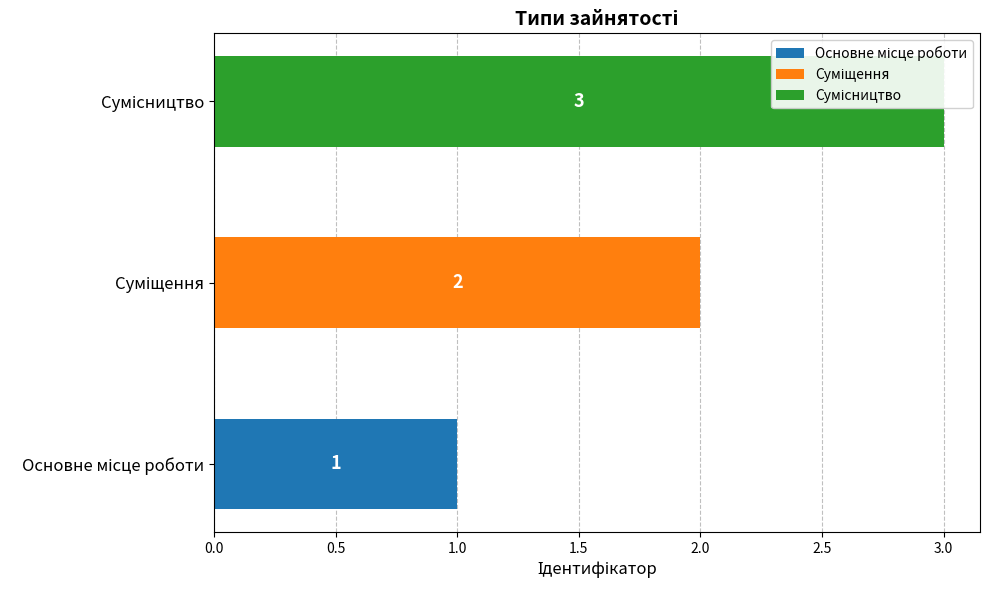

Count the values in the range 1 to 3.

3